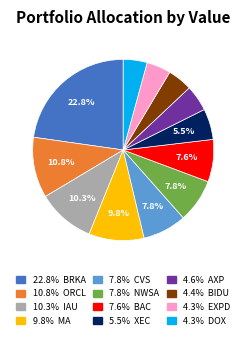

Is there any slice that represents more than half of the pie?

No